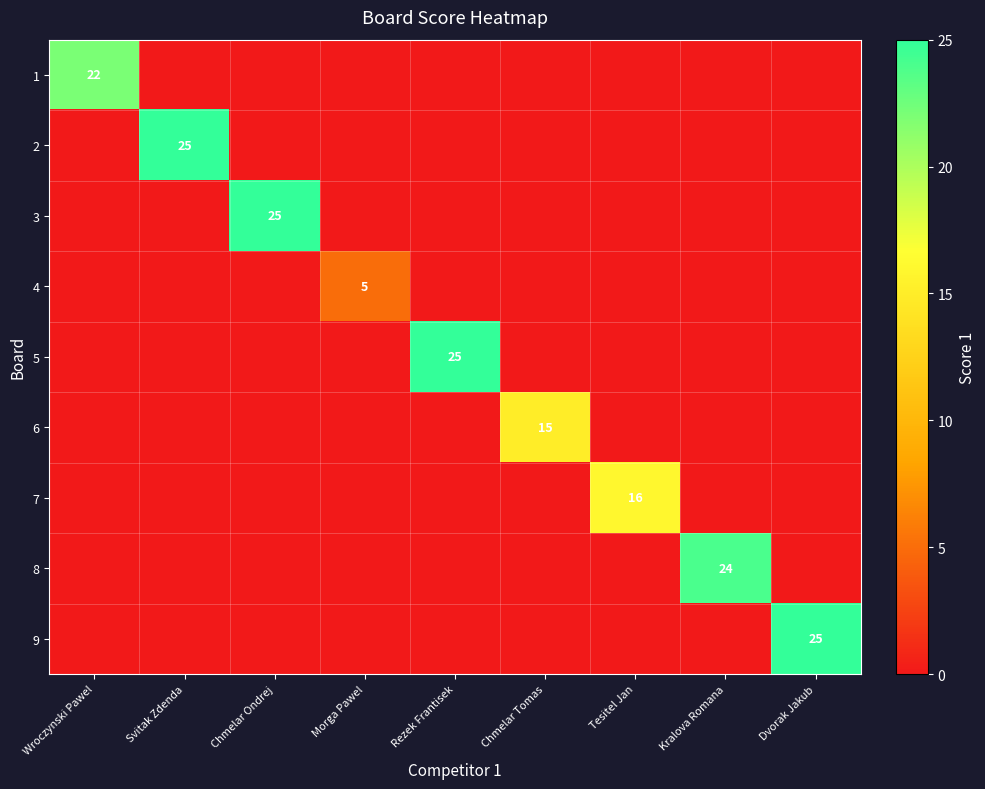

The value of 4 at Morga Pawel is 3. True or false?

False